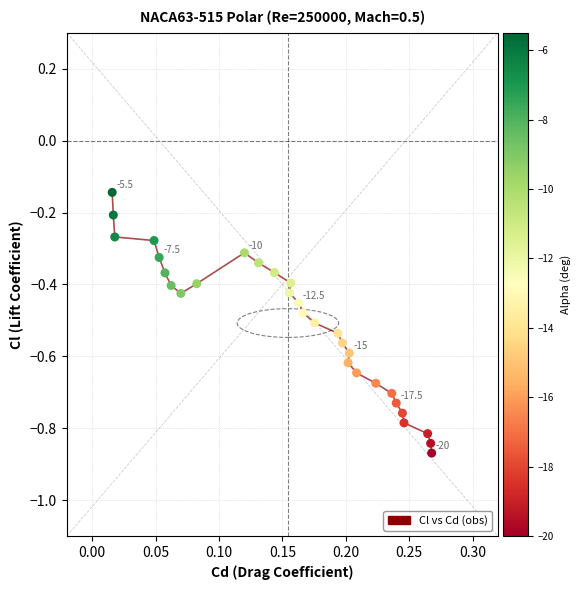

What is the range of X values (max minus min)?

0.3